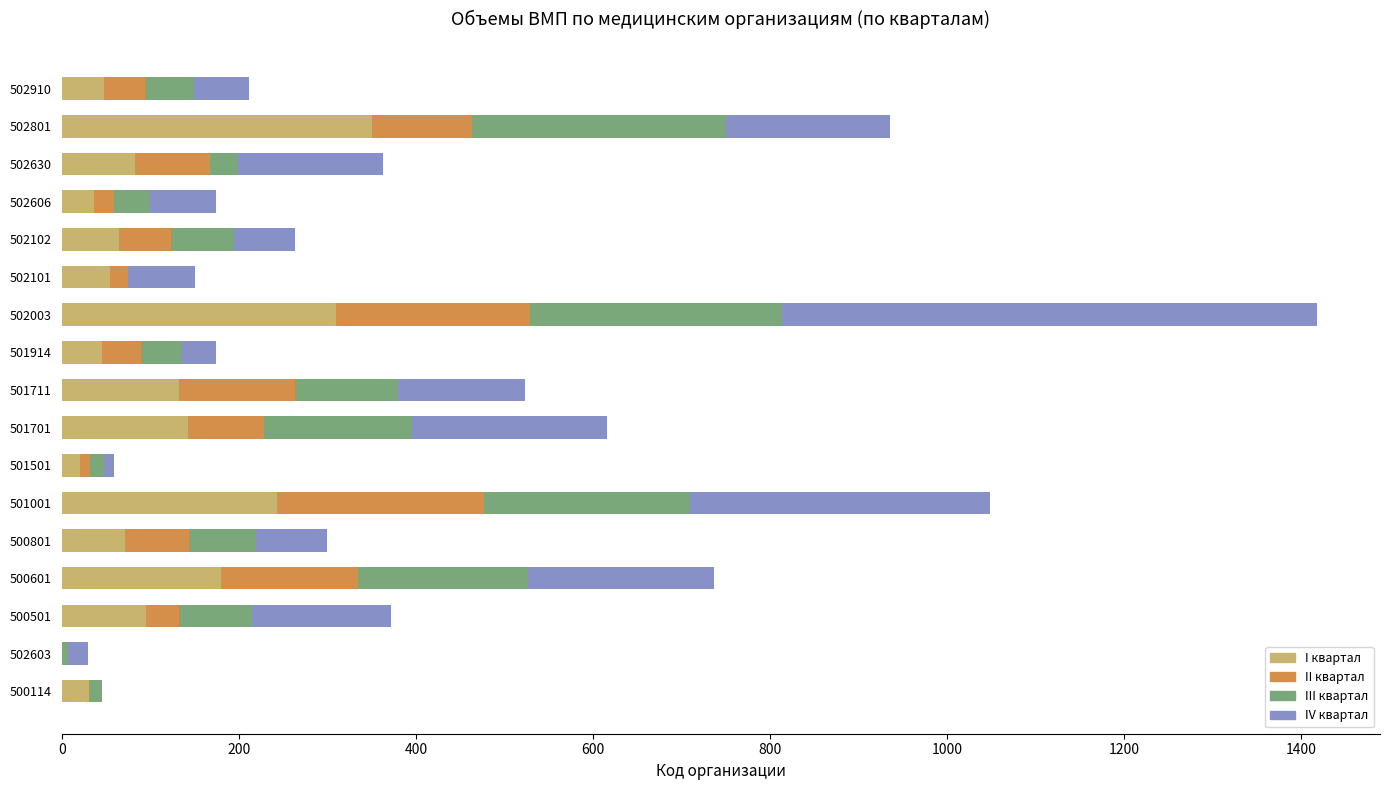

Is it true that I квартал equals 113 at 501001?

False